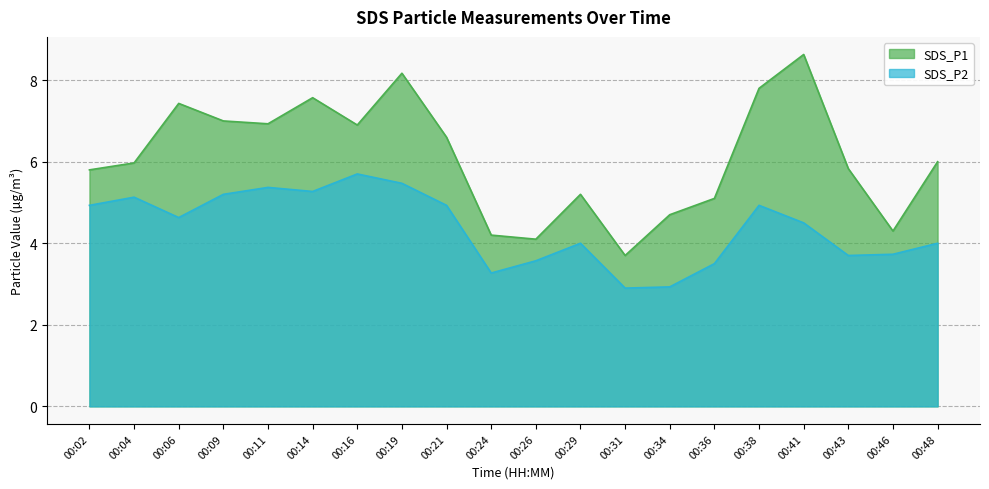

List the labels in order of SDS_P1 value, largest first.

00:41, 00:19, 00:38, 00:14, 00:06, 00:09, 00:11, 00:16, 00:21, 00:48, 00:04, 00:43, 00:02, 00:29, 00:36, 00:34, 00:46, 00:24, 00:26, 00:31